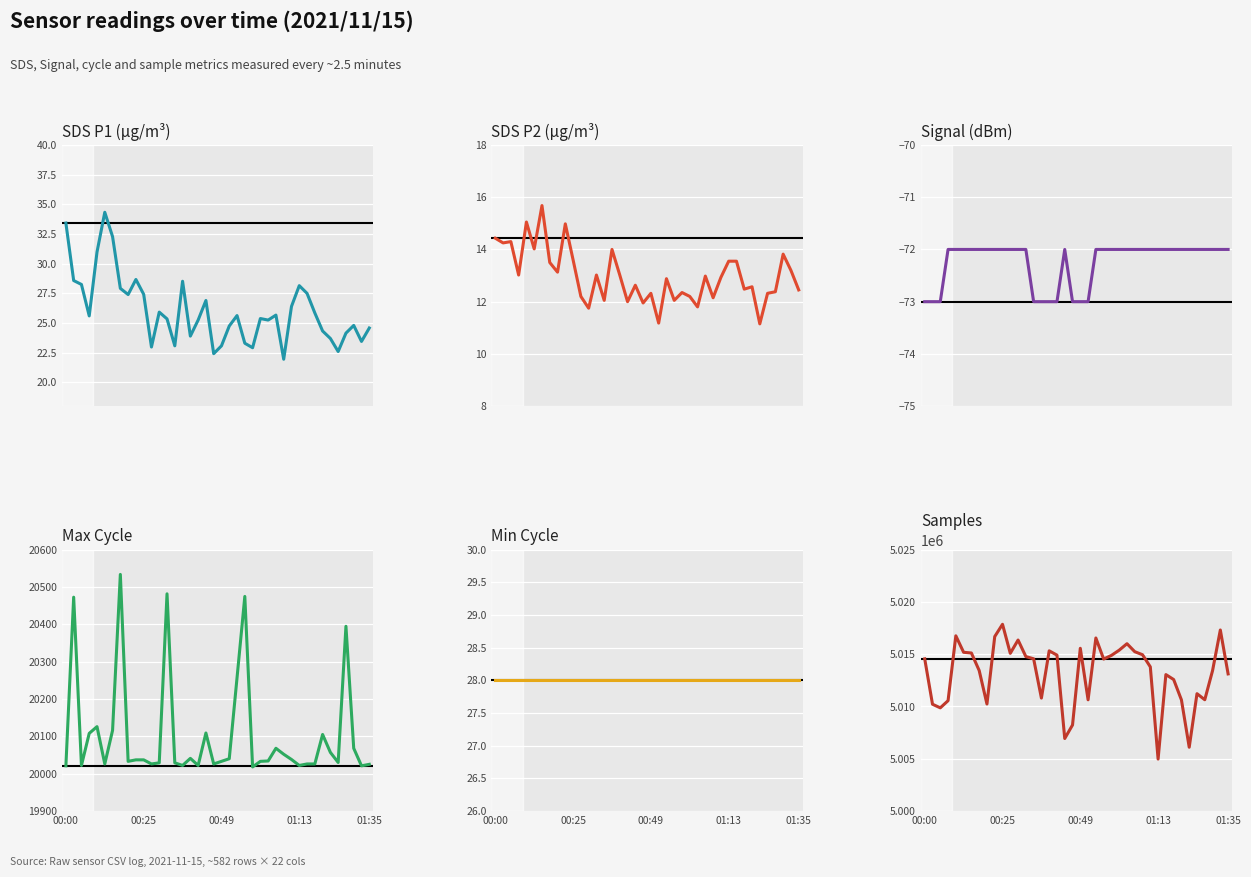

What is the average value of the Samples series?

5013205.8